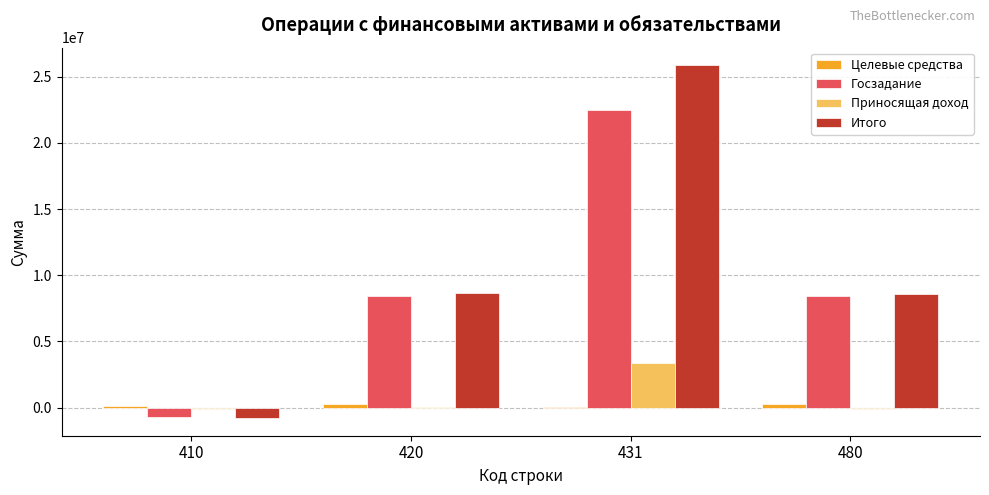

At which category is the sum across all series the highest?

431